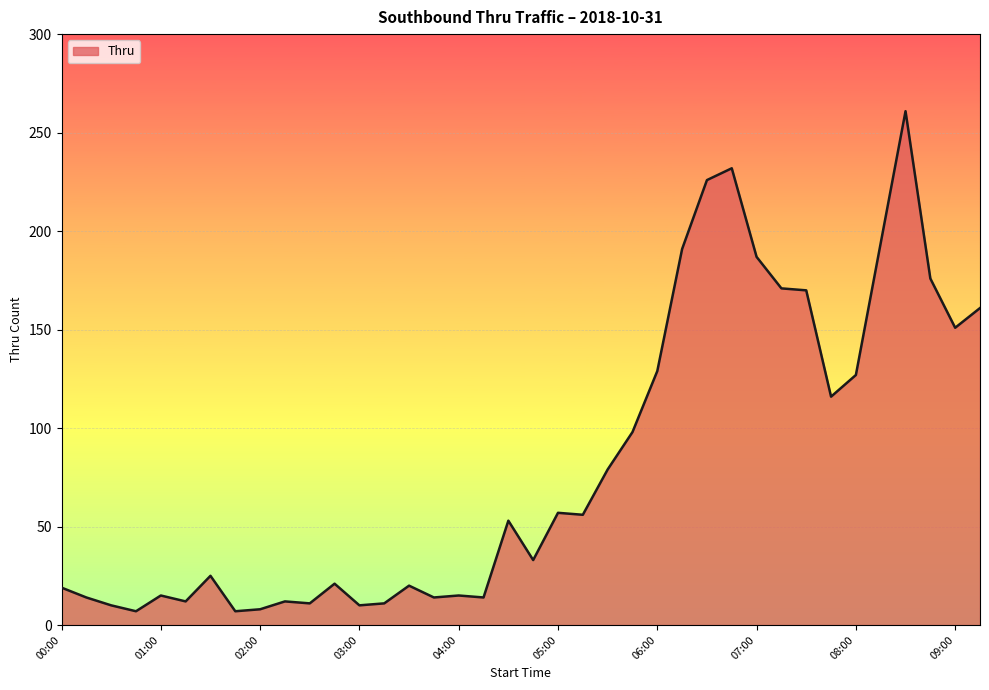

What is the maximum value shown in the chart?

261